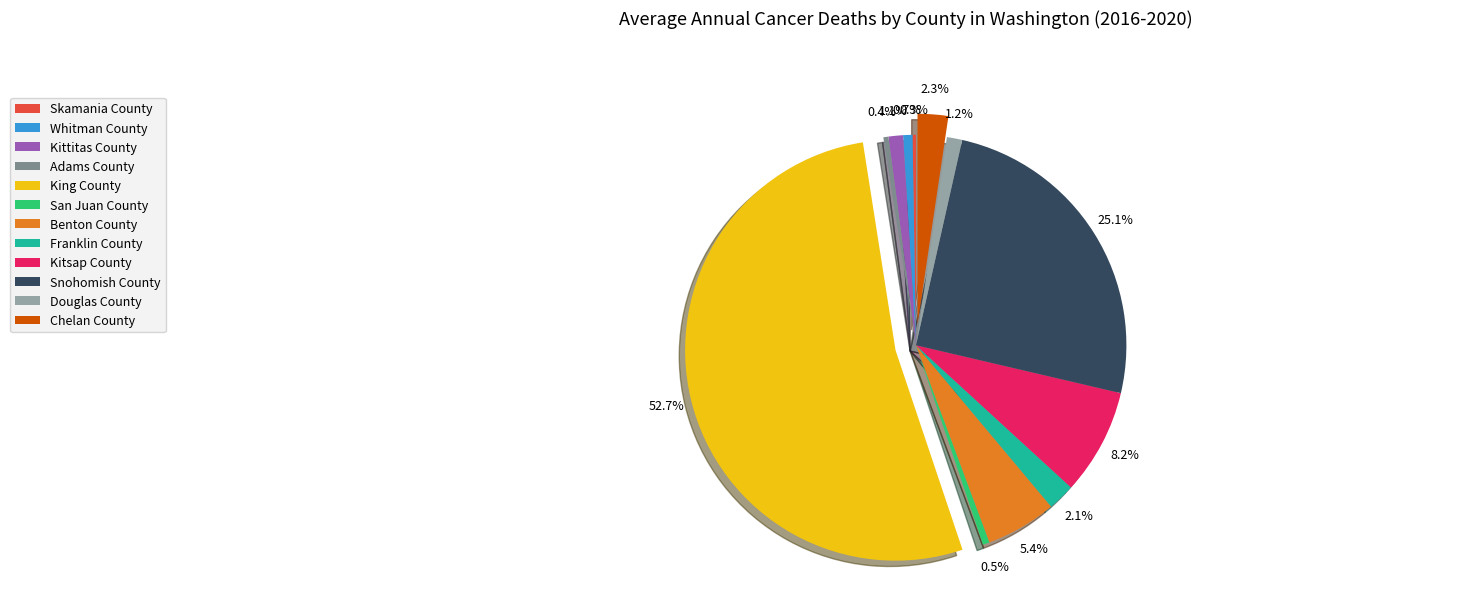

Is there any slice that represents more than half of the pie?

Yes